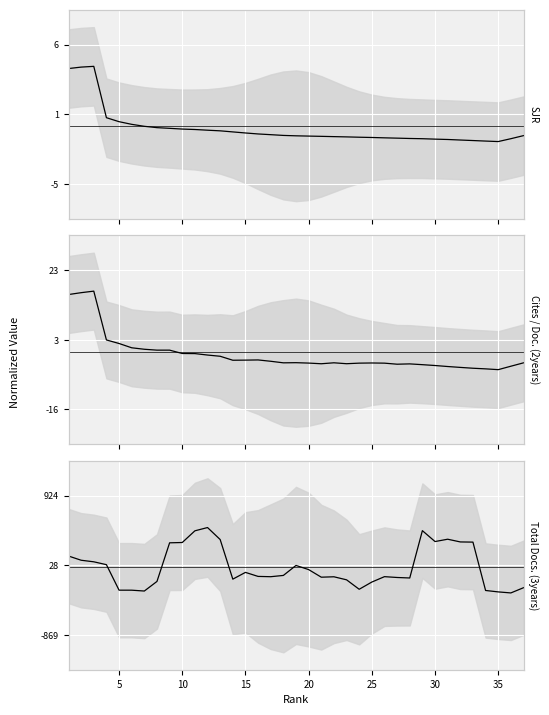

What are all the series names shown in the legend?

SJR, Cites / Doc. (2years), Total Docs. (3years)